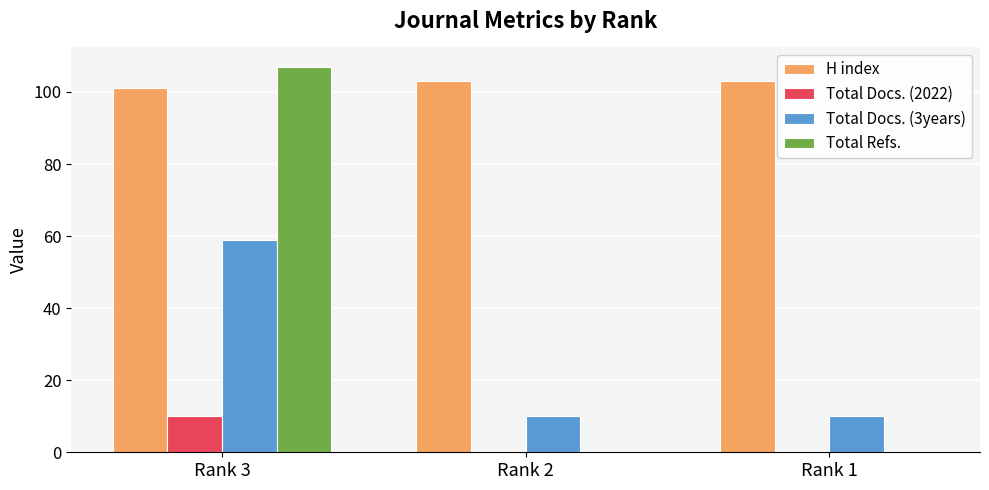

Count the number of categories in the chart.

3